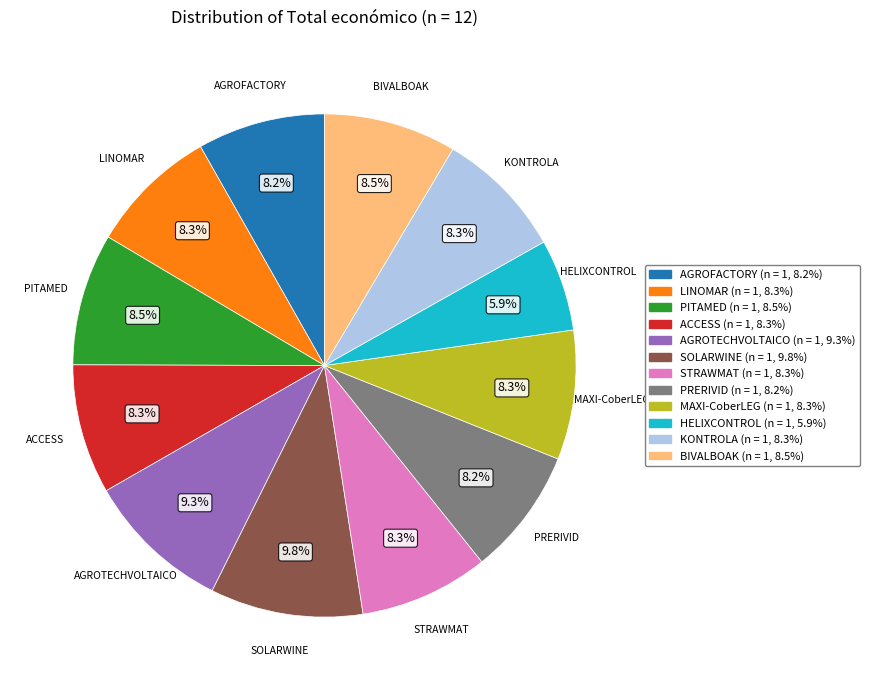

How many segments does this pie chart have?

12